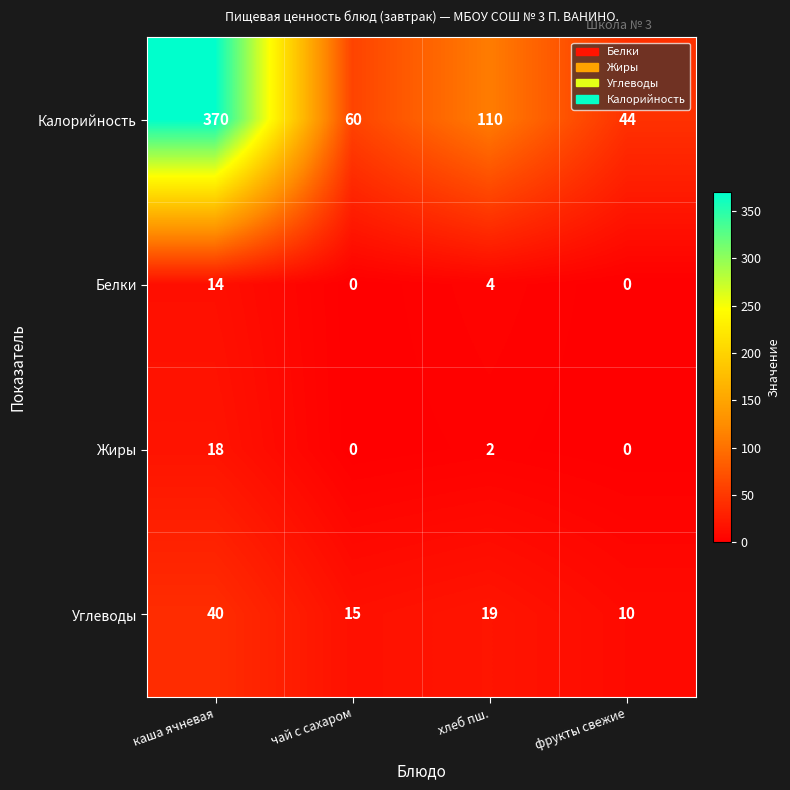

What is the difference between the maximum and second lowest values in the Углеводы series?

25